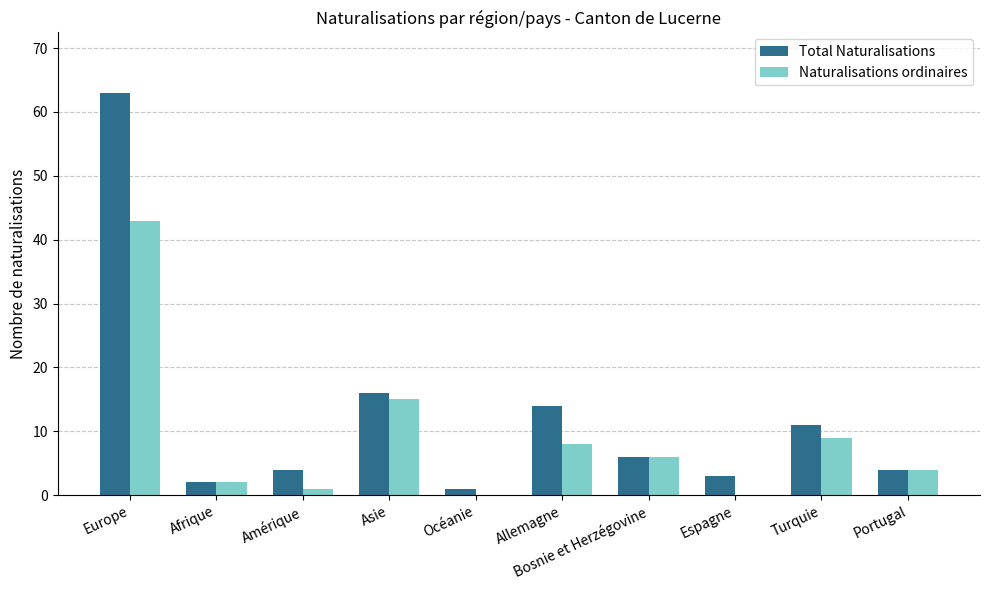

Where is Naturalisations ordinaires nearest to the value 21?

Asie